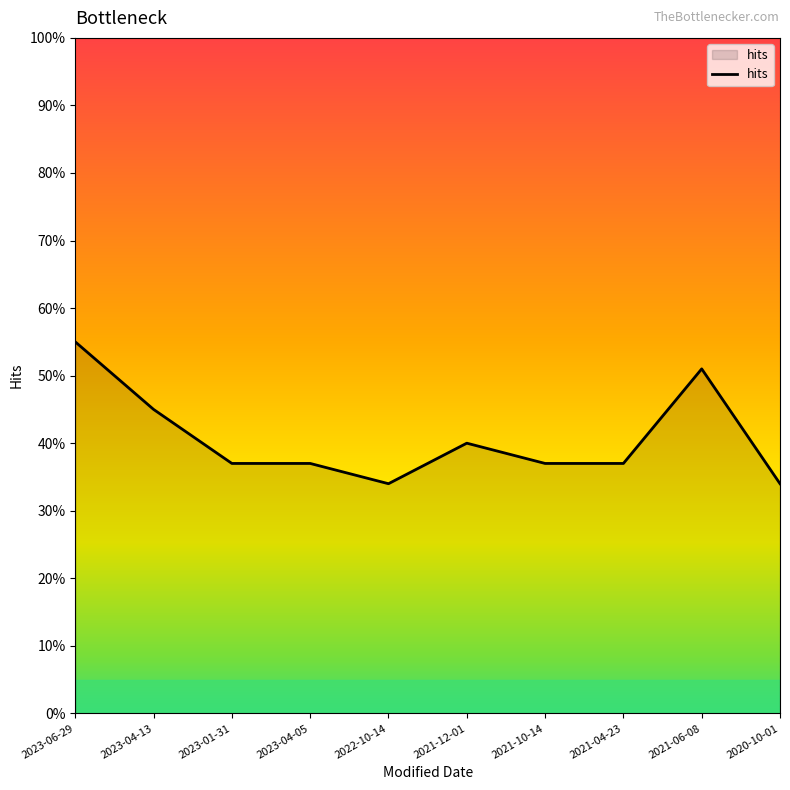

The value at 2021-10-14 is 54. True or false?

False